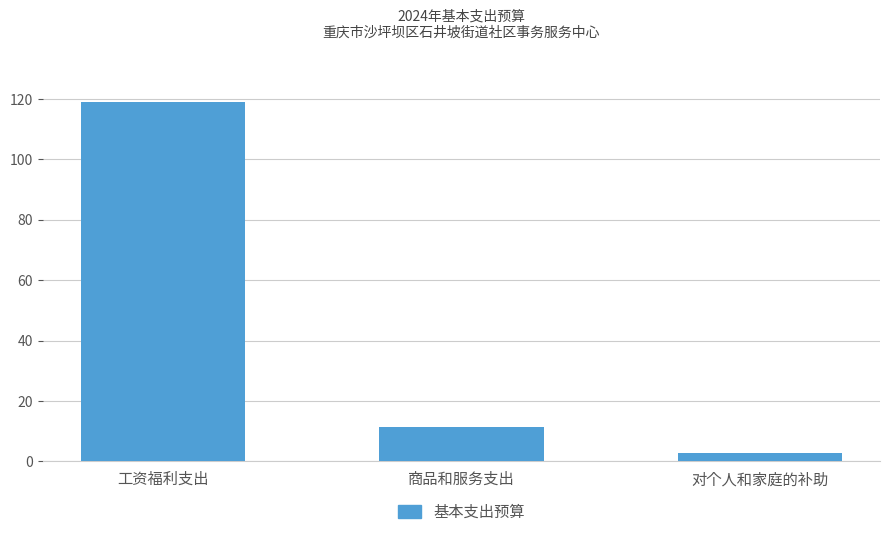

Which category has the highest value across all series?

工资福利支出